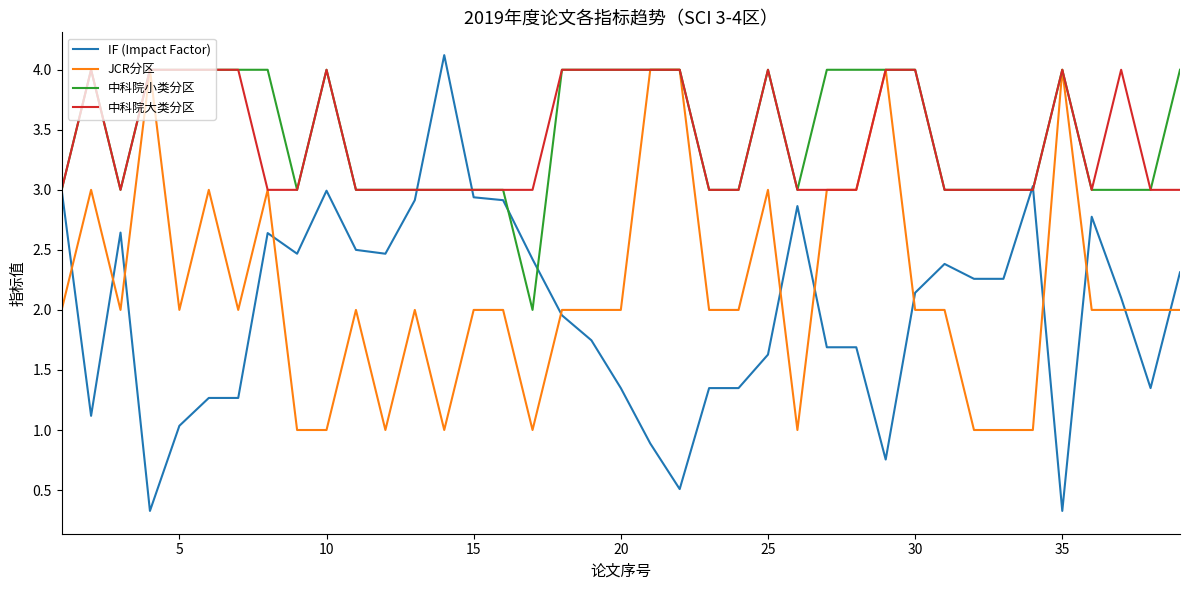

After their last crossing, which series has the higher values: JCR分区 or IF (Impact Factor)?

IF (Impact Factor)